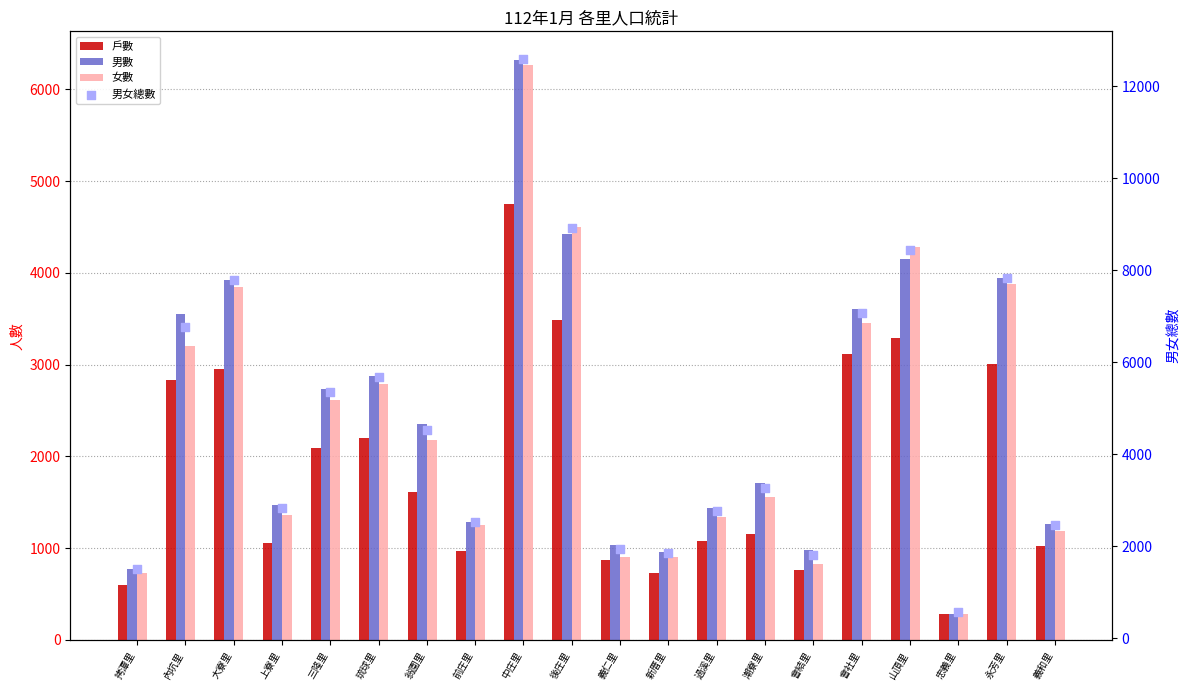

What is the total value across all series at 潮寮里?

7691